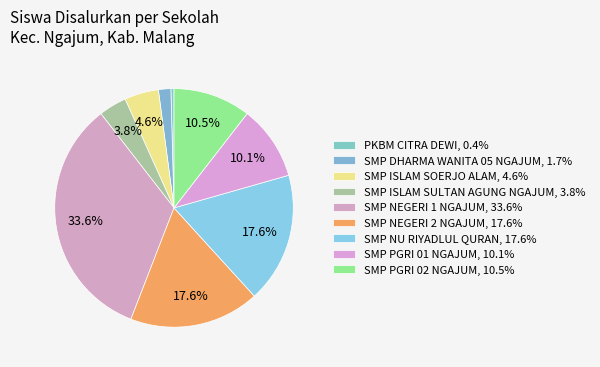

To the nearest percent, what percentage of the pie is SMP PGRI 02 NGAJUM?

11%